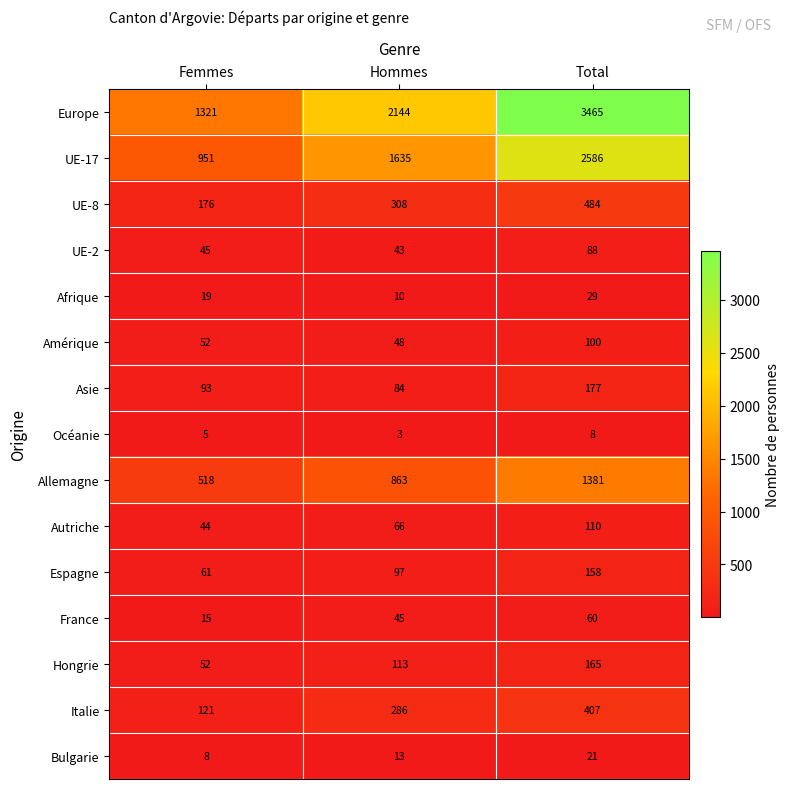

What is the approximate value of France at Femmes, to the nearest 10?

20